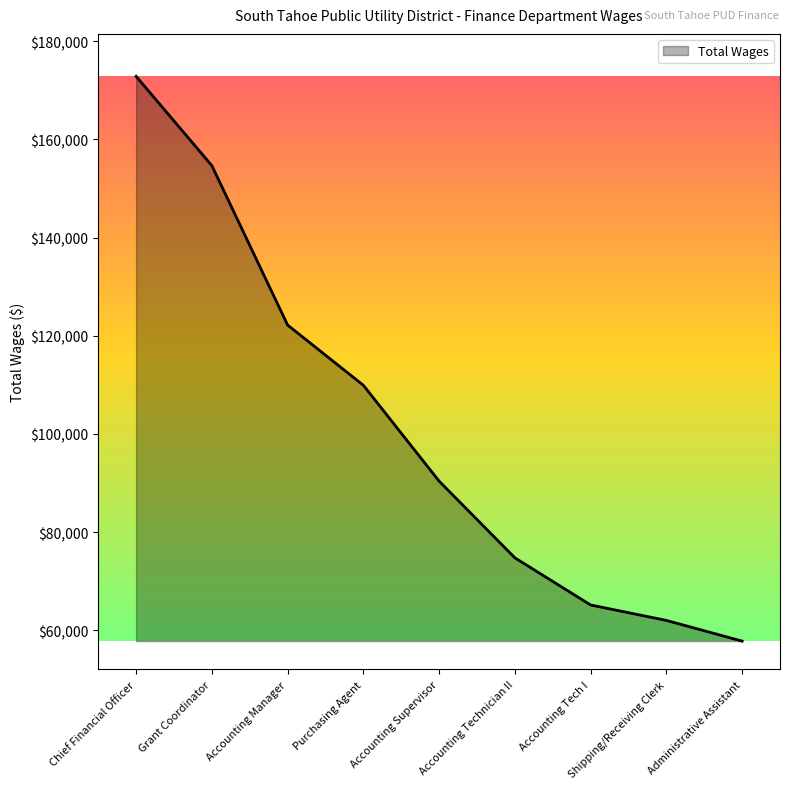

Where is the data nearest to the value 115321?

Purchasing Agent